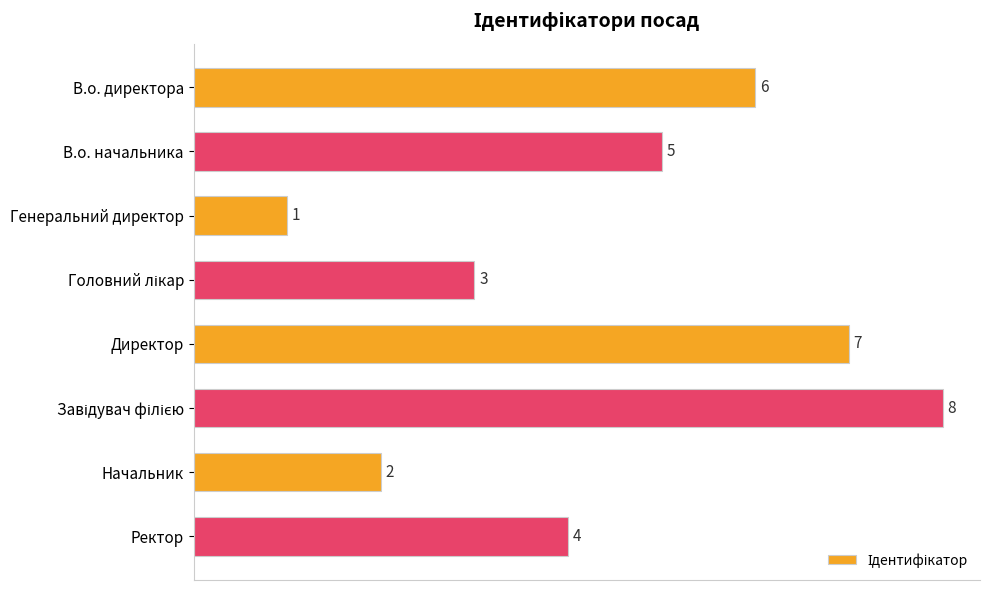

What is the change in value from Генеральний директор to Начальник?

+1